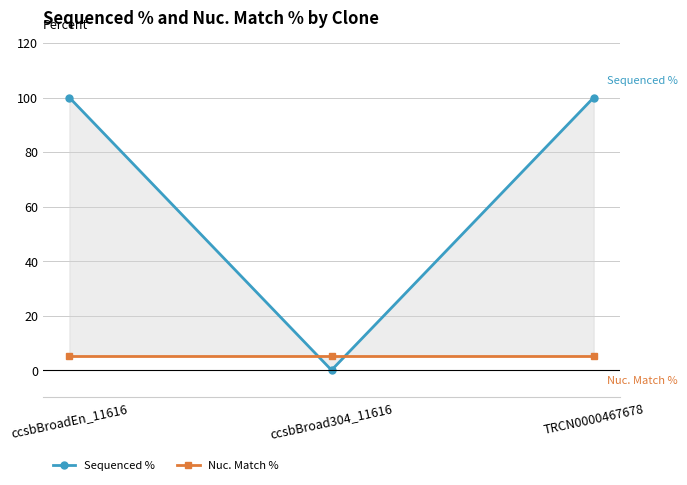

List the labels in order of Nuc. Match % value, smallest first.

ccsbBroadEn_11616, ccsbBroad304_11616, TRCN0000467678